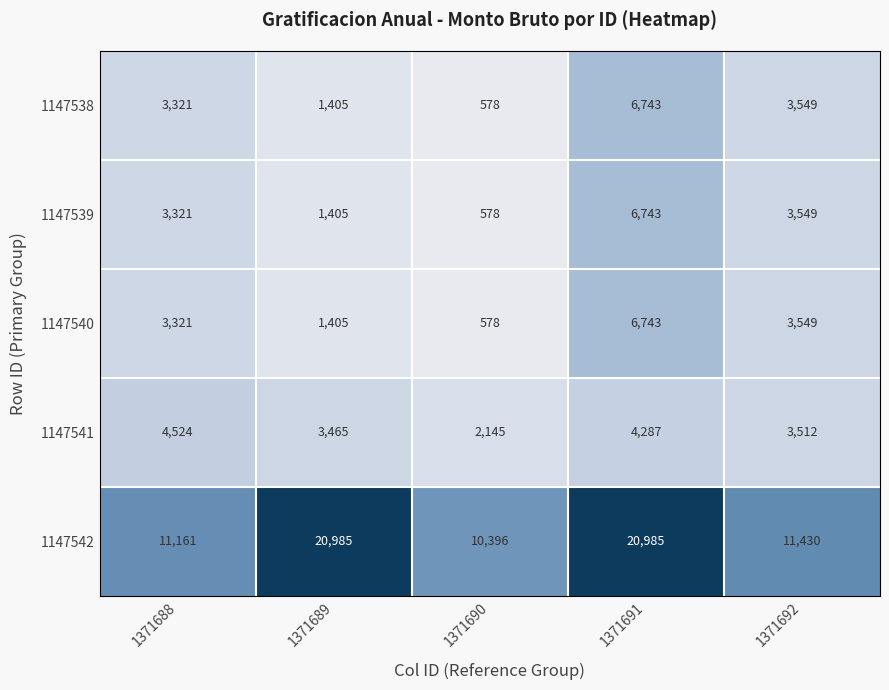

Where is 1147540 nearest to the value 3660?

1371692